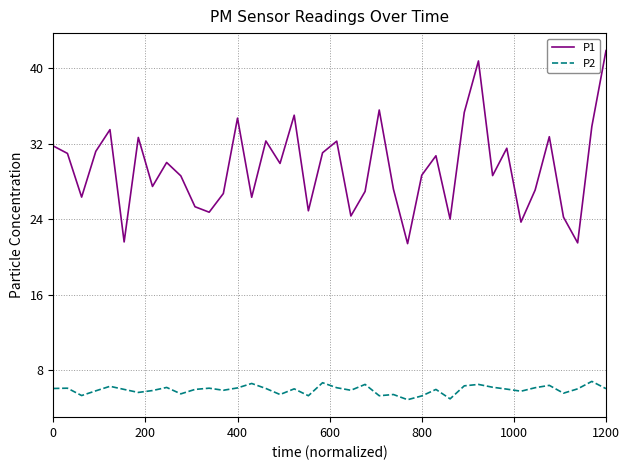

Which series has the largest range (max minus min)?

P1